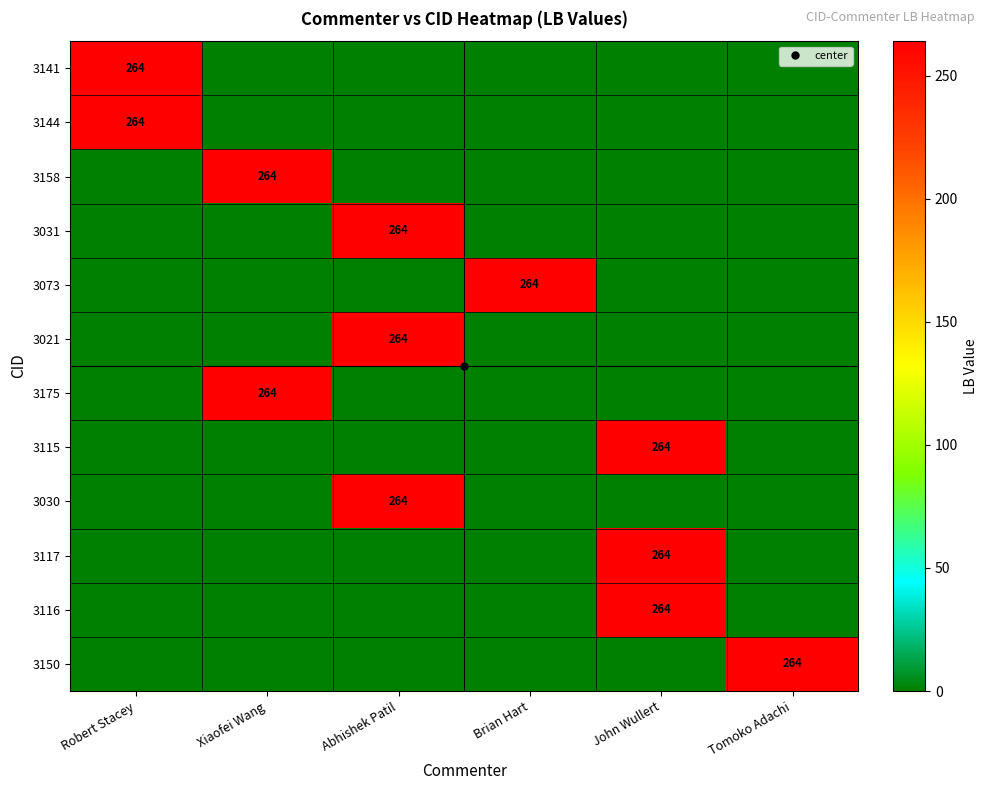

Is it true that 3030 equals -119 at Brian Hart?

False